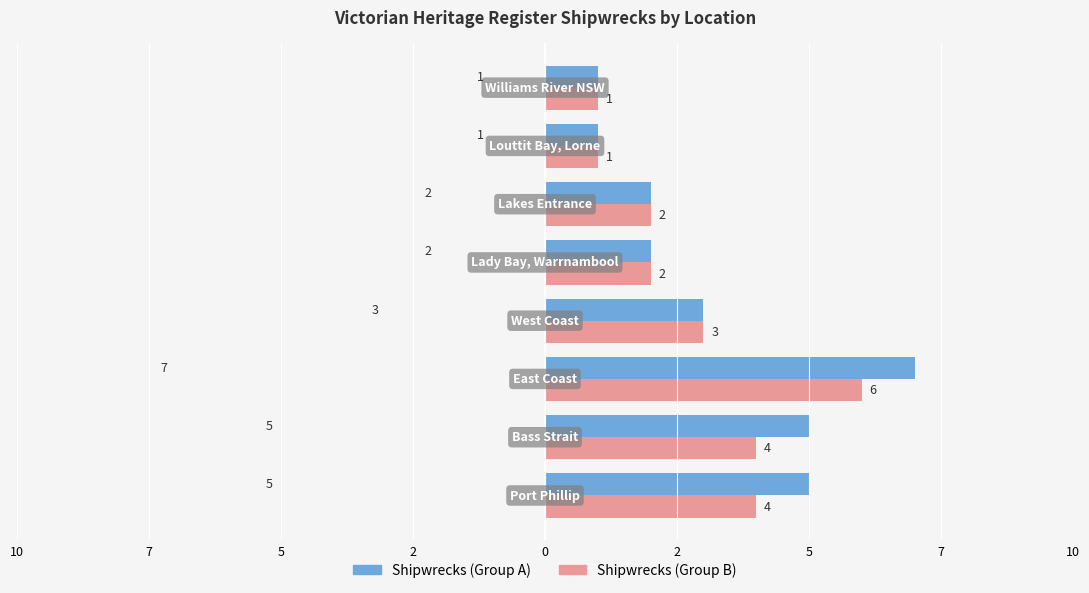

What are all the series names shown in the legend?

Shipwrecks (Group A), Shipwrecks (Group B)